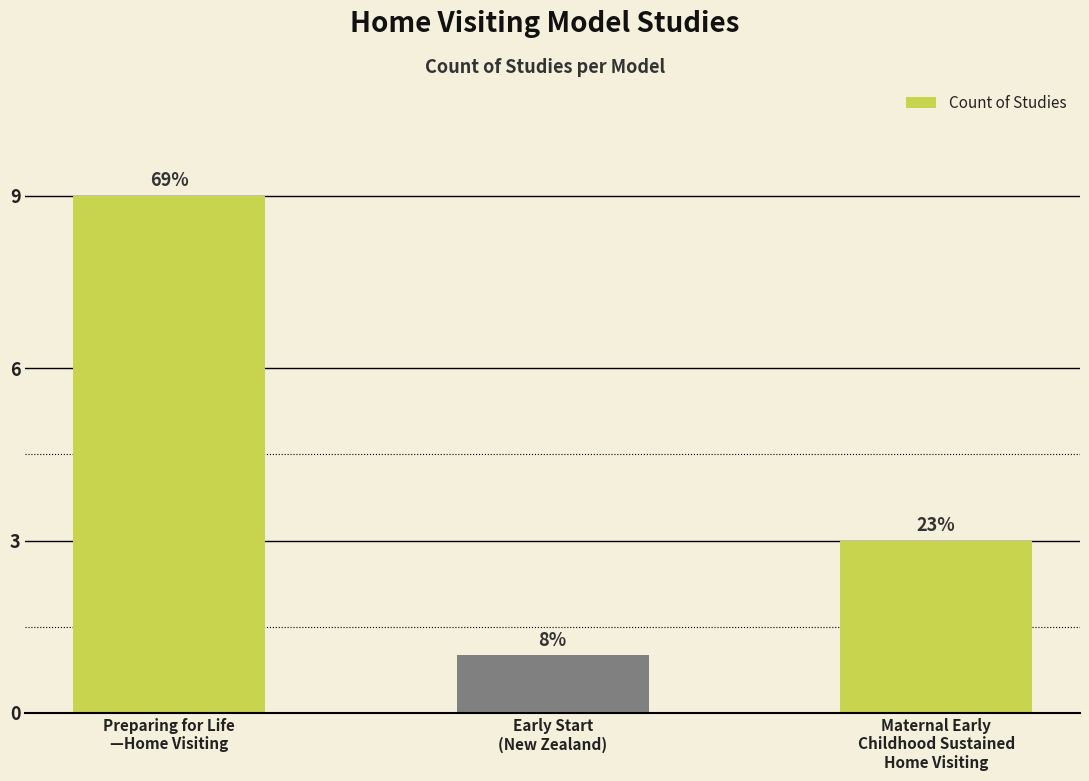

What is the difference between the values at Maternal Early
Childhood Sustained
Home Visiting and Preparing for Life
—Home Visiting?

6